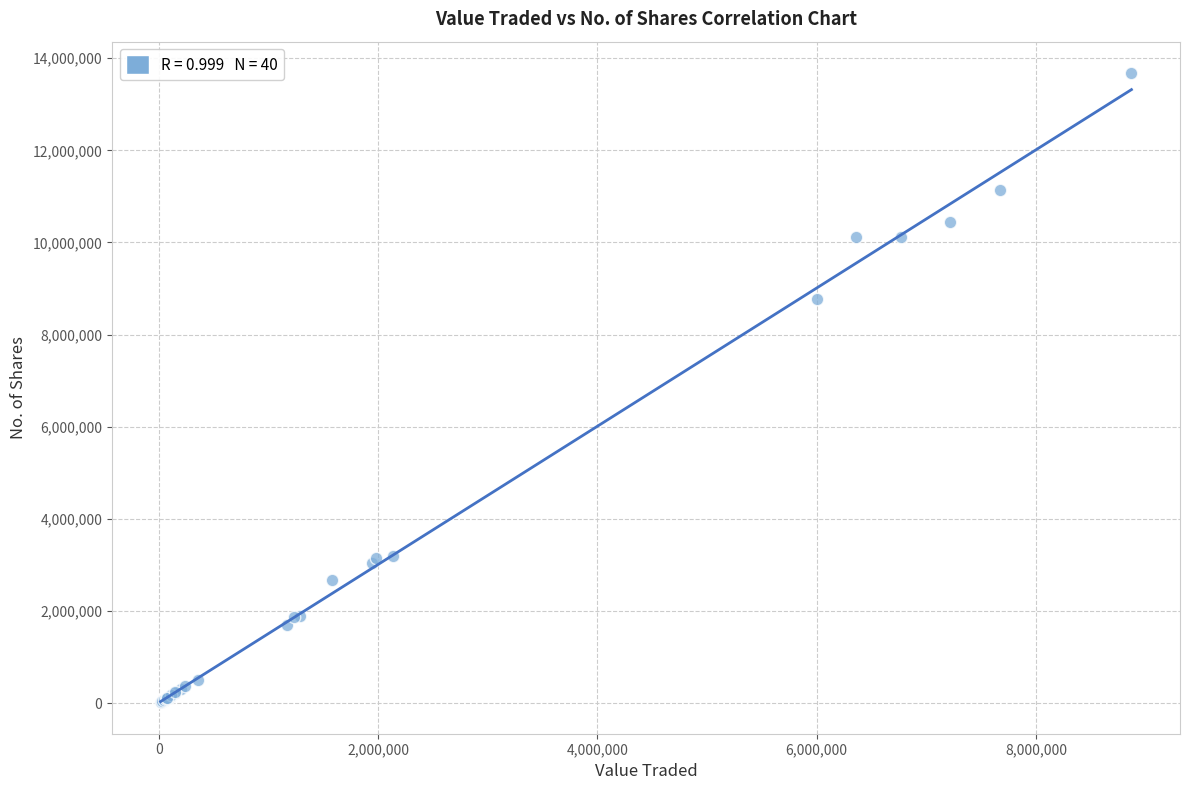

What Y value in the scatter plot is closest to 6846585?

8765419